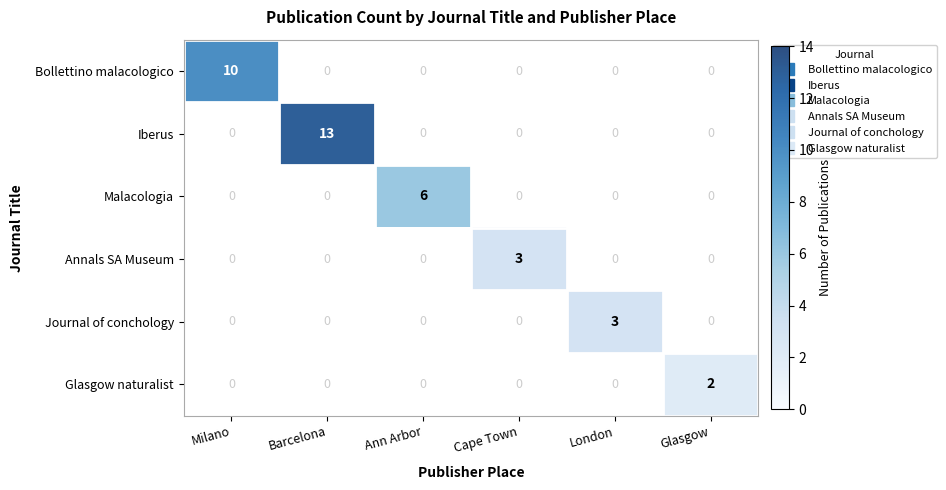

Is the value of Journal of conchology at Barcelona greater than the value of Annals SA Museum at Cape Town?

No